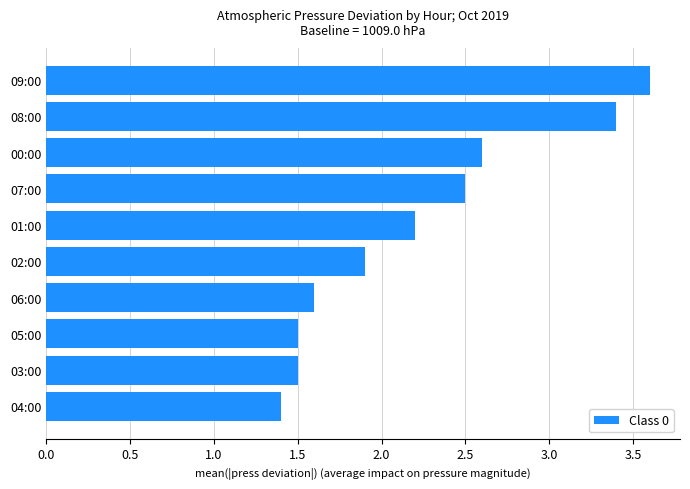

True or false: the data shows 1.5 at 03:00.

True